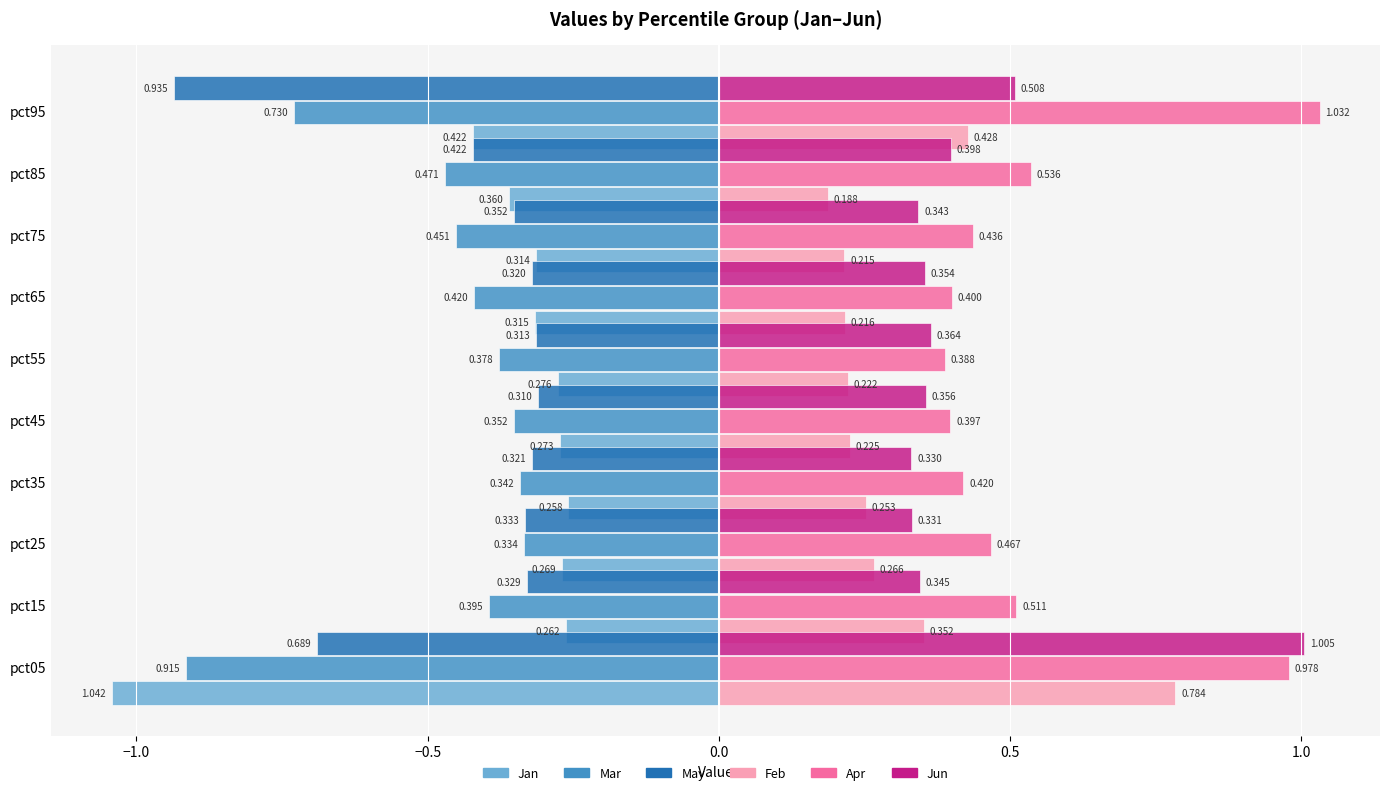

What is the difference between the second highest and second lowest values in the Mar series?

0.4